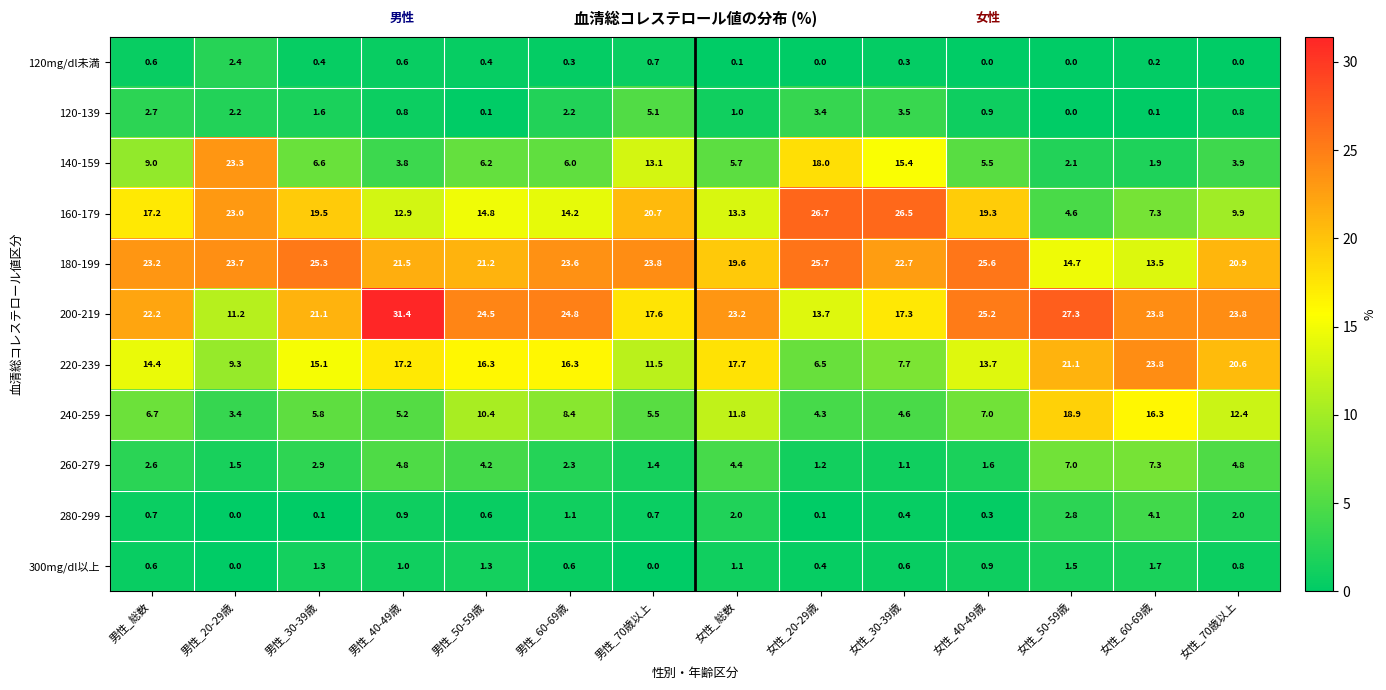

Is it true that 120-139 equals 0.8 at 女性_70歳以上?

True